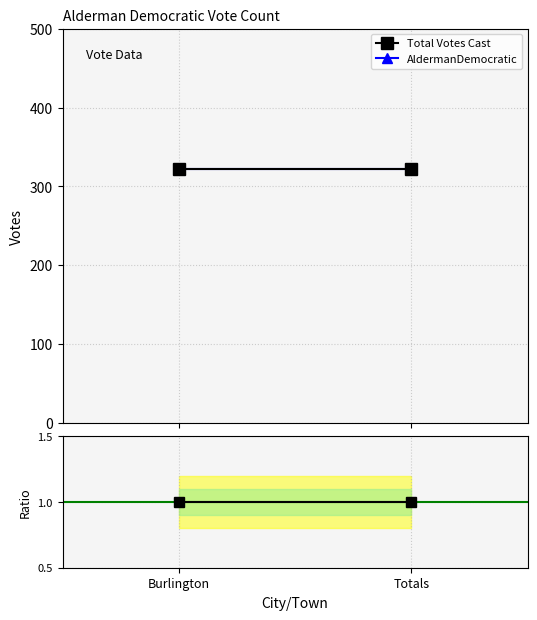

Rank the categories by Total Votes Cast value from highest to lowest.

Burlington, Totals